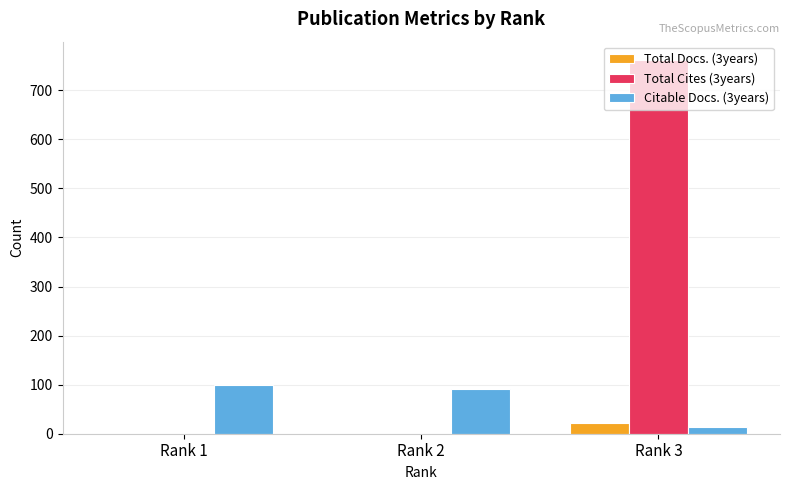

What is the highest value of the Citable Docs. (3years) series?

100